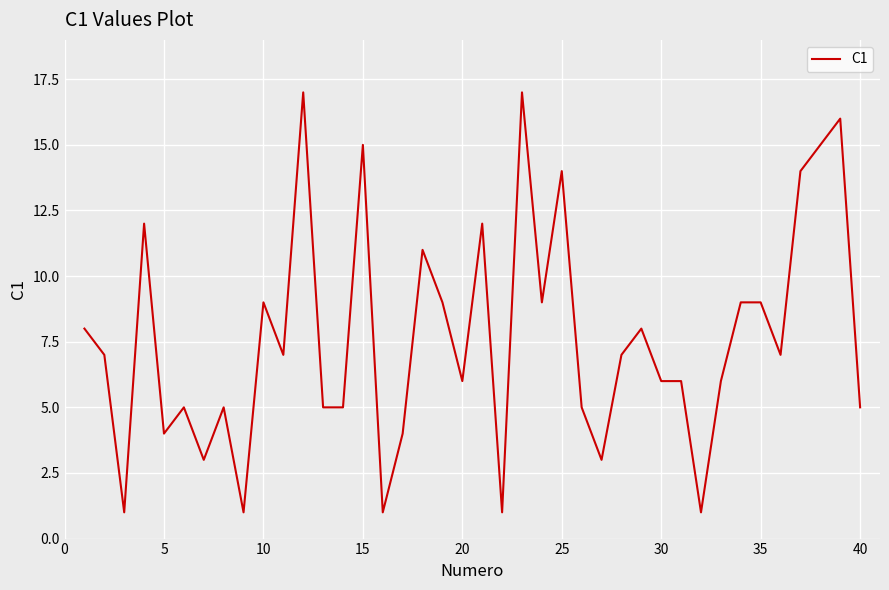

What is the difference between the maximum and minimum values?

16